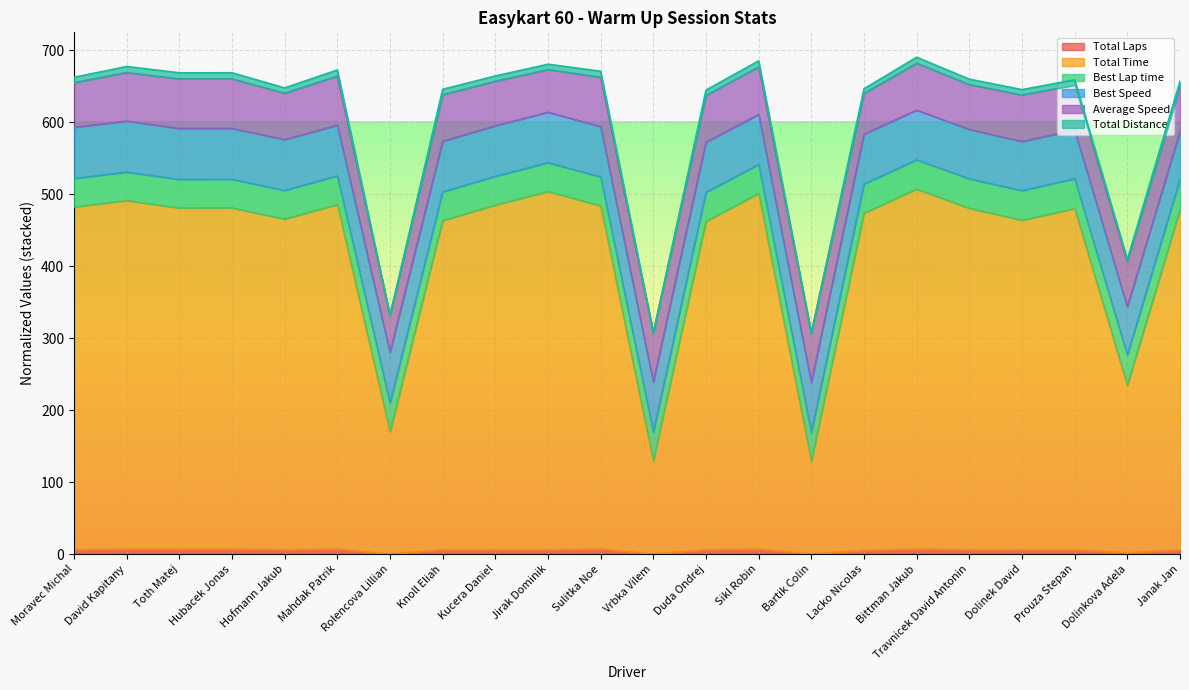

Which series changed the most between Rolencova Lillian and Bartik Colin?

Total Time